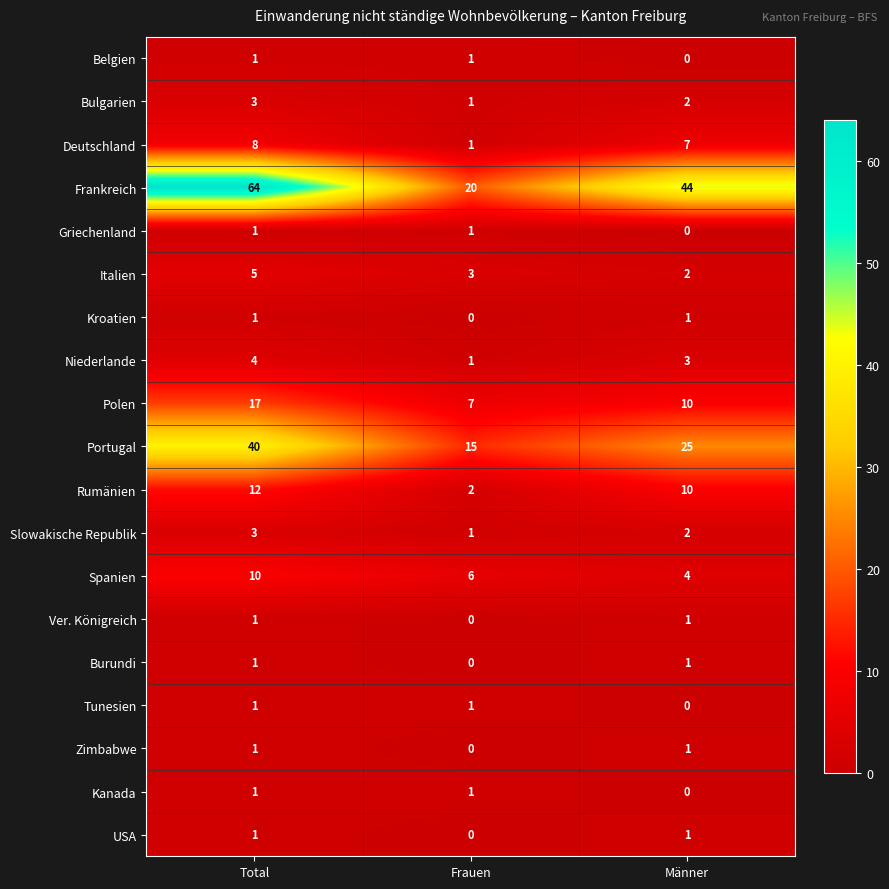

Which series has the widest spread of values?

Frankreich